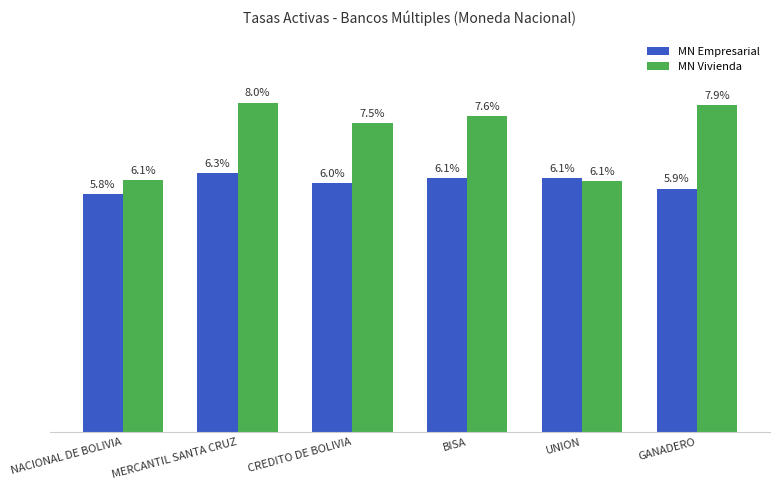

Which series changed the most between NACIONAL DE BOLIVIA and MERCANTIL SANTA CRUZ?

MN Vivienda